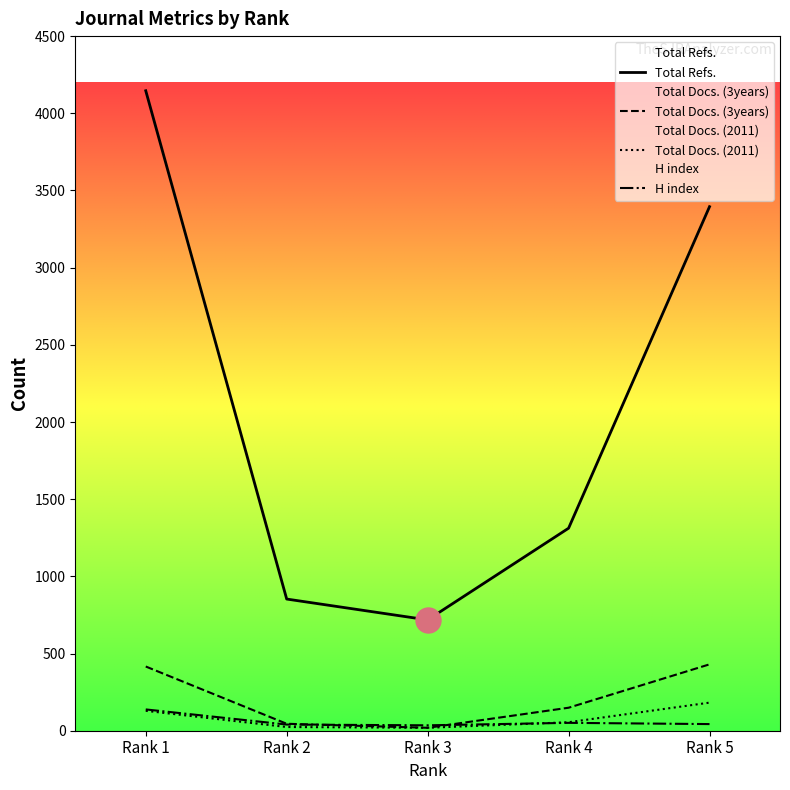

Reading right to left, transcribe all the data shown in this chart.

H index: Rank 5=43	Rank 4=51	Rank 3=35	Rank 2=40	Rank 1=138
Total Docs. (2011): Rank 5=182	Rank 4=55	Rank 3=19	Rank 2=24	Rank 1=129
Total Docs. (3years): Rank 5=430	Rank 4=149	Rank 3=19	Rank 2=45	Rank 1=416
Total Refs.: Rank 5=3395	Rank 4=1312	Rank 3=718	Rank 2=853	Rank 1=4146